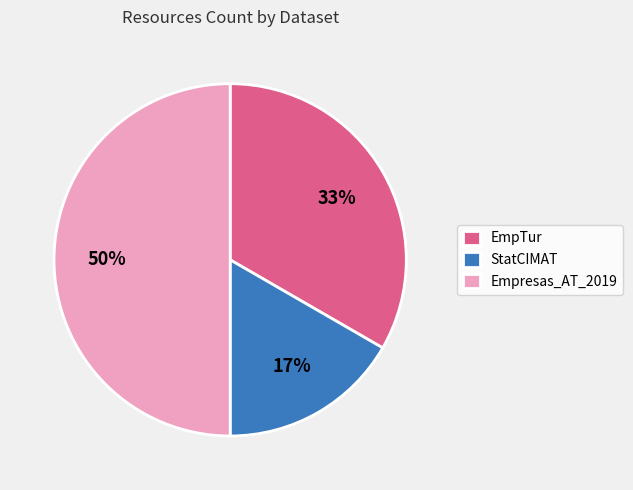

What is the ratio of the value at EmpTur to the value at Empresas_AT_2019?

0.7